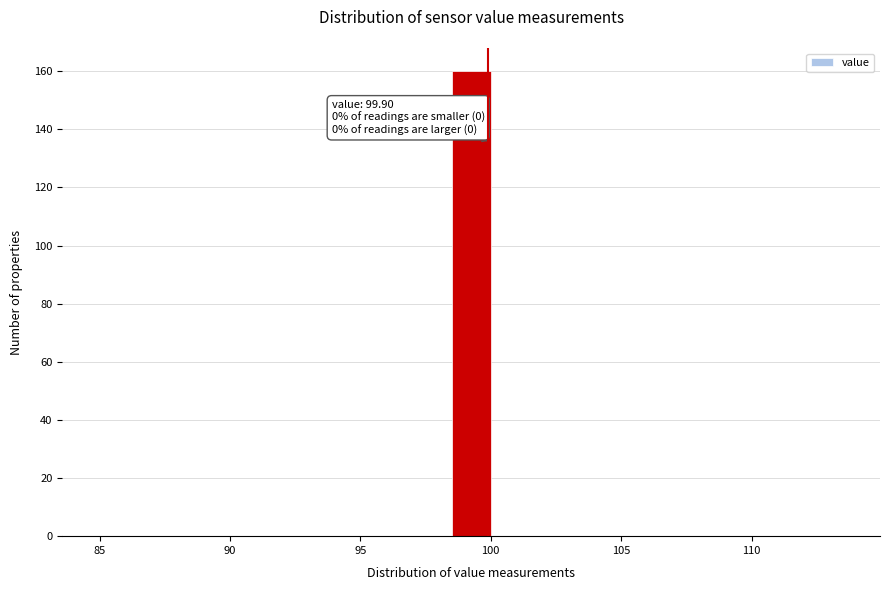

Read against the x-axis, roughly where is the centre of the tallest bar?

99.5